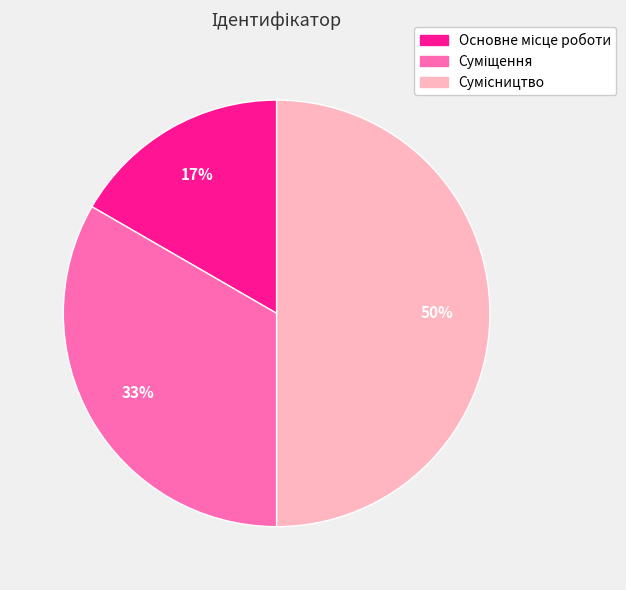

To the nearest percent, what is the average slice percentage?

33%